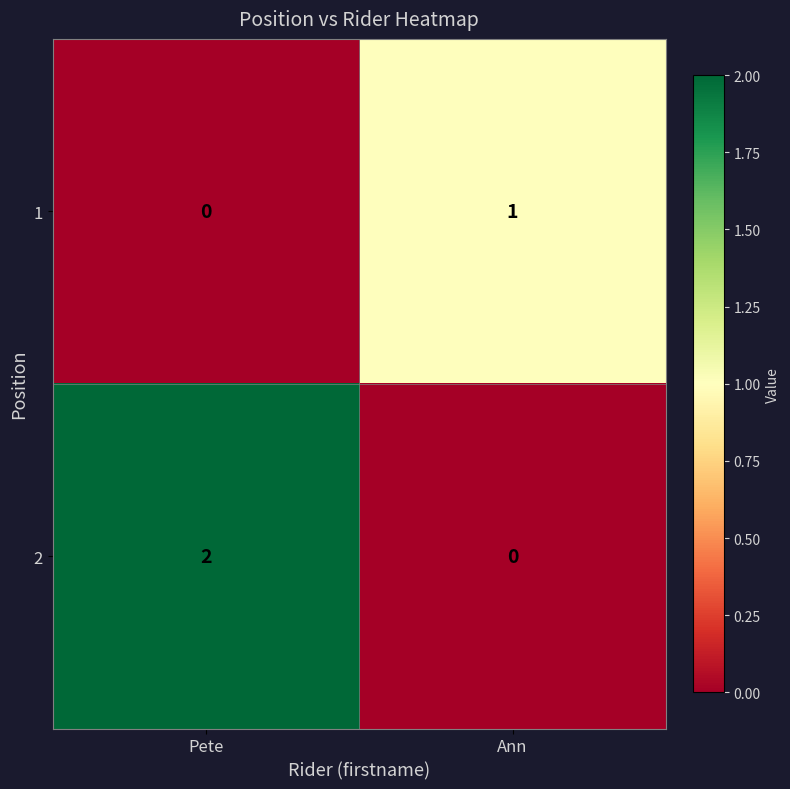

Is the value of 2 at Pete greater than the value of 1 at Pete?

Yes